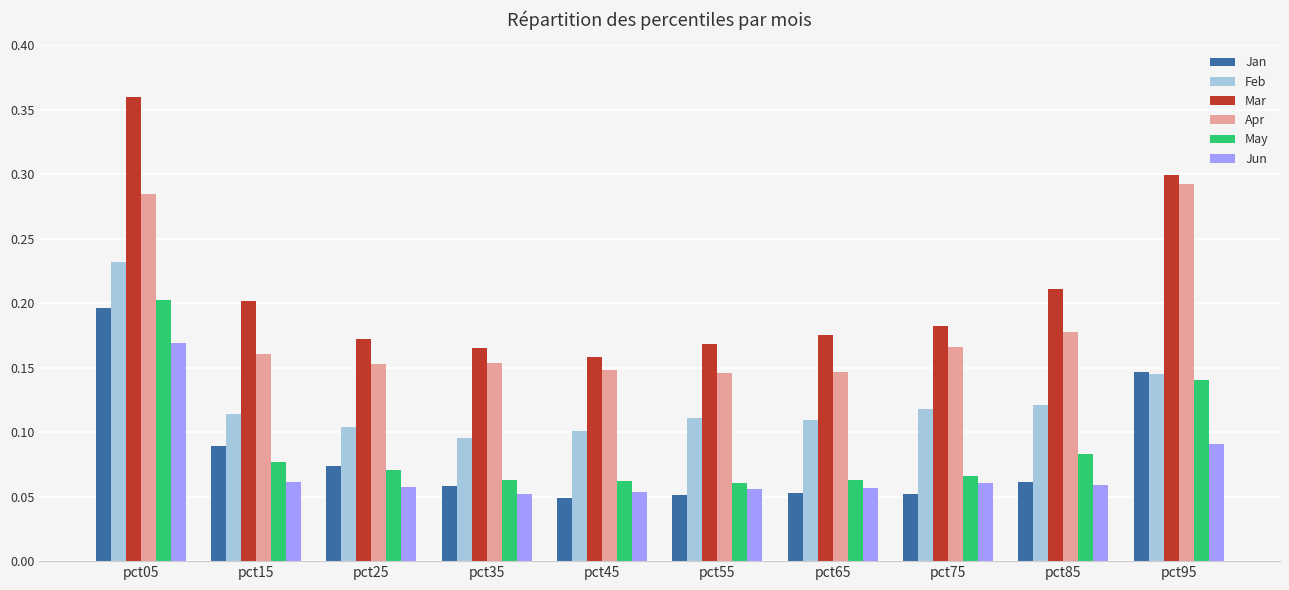

What is the total value across all series at pct05?

1.4